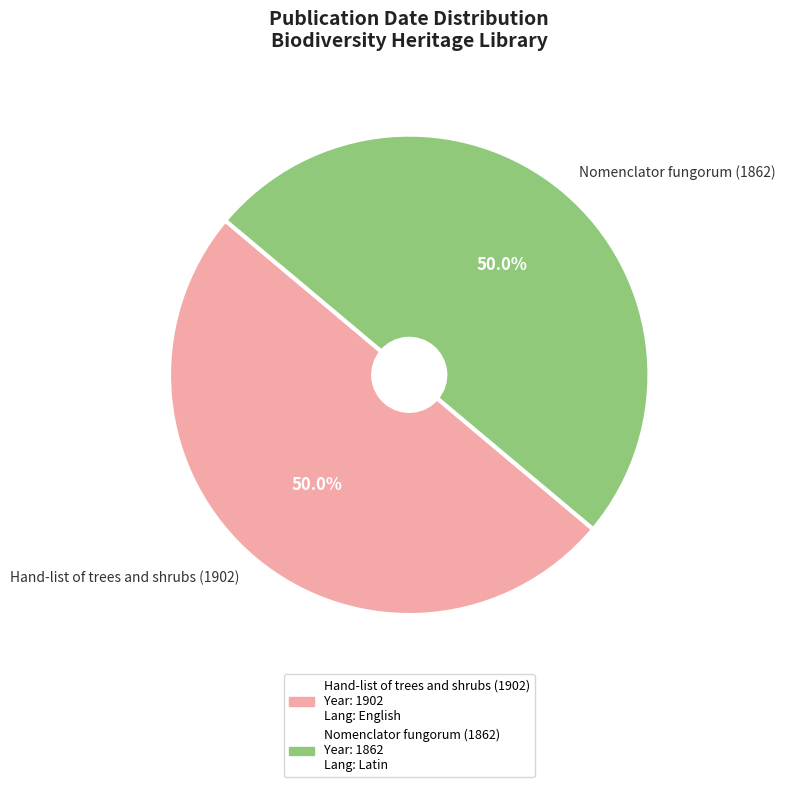

To the nearest percent, what is the difference between the Nomenclator fungorum (1862) and Hand-list of trees and shrubs (1902) slice percentages?

0%